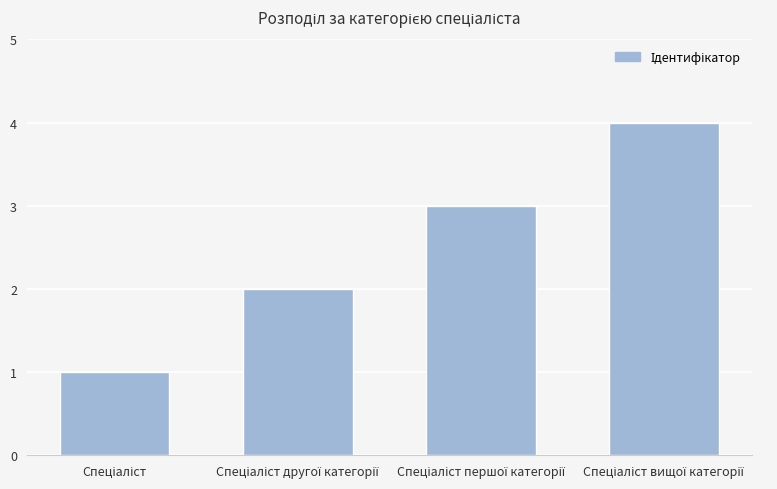

How many distinct data groups are displayed?

1